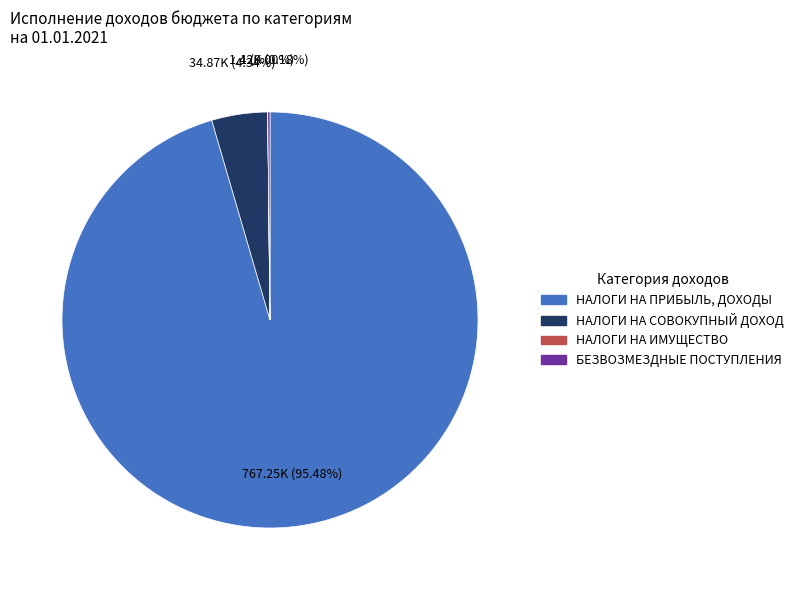

Which category has the biggest portion of the pie?

НАЛОГИ НА ПРИБЫЛЬ, ДОХОДЫ